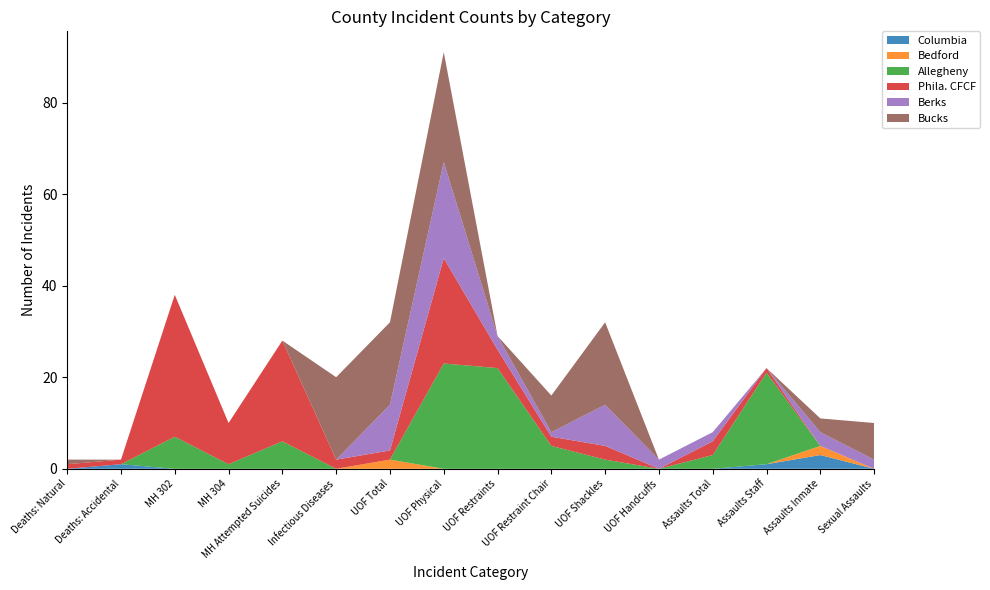

Reading left to right, list all the values displayed in this chart.

Columbia: Deaths: Natural=0	Deaths: Accidental=1	MH 302=0	MH 304=0	MH Attempted Suicides=0	Infectious Diseases=0	UOF Total=0	UOF Physical=0	UOF Restraints=0	UOF Restraint Chair=0	UOF Shackles=0	UOF Handcuffs=0	Assaults Total=0	Assaults Staff=1	Assaults Inmate=3	Sexual Assaults=0
Bedford: Deaths: Natural=0	Deaths: Accidental=0	MH 302=0	MH 304=0	MH Attempted Suicides=0	Infectious Diseases=0	UOF Total=2	UOF Physical=0	UOF Restraints=0	UOF Restraint Chair=0	UOF Shackles=0	UOF Handcuffs=0	Assaults Total=0	Assaults Staff=0	Assaults Inmate=2	Sexual Assaults=0
Allegheny: Deaths: Natural=0	Deaths: Accidental=0	MH 302=7	MH 304=1	MH Attempted Suicides=6	Infectious Diseases=0	UOF Total=0	UOF Physical=23	UOF Restraints=22	UOF Restraint Chair=5	UOF Shackles=2	UOF Handcuffs=0	Assaults Total=3	Assaults Staff=20	Assaults Inmate=0	Sexual Assaults=0
Phila. CFCF: Deaths: Natural=1	Deaths: Accidental=1	MH 302=31	MH 304=9	MH Attempted Suicides=22	Infectious Diseases=2	UOF Total=2	UOF Physical=23	UOF Restraints=4	UOF Restraint Chair=2	UOF Shackles=3	UOF Handcuffs=0	Assaults Total=3	Assaults Staff=1	Assaults Inmate=0	Sexual Assaults=0
Berks: Deaths: Natural=0	Deaths: Accidental=0	MH 302=0	MH 304=0	MH Attempted Suicides=0	Infectious Diseases=0	UOF Total=10	UOF Physical=21	UOF Restraints=3	UOF Restraint Chair=1	UOF Shackles=9	UOF Handcuffs=2	Assaults Total=2	Assaults Staff=0	Assaults Inmate=3	Sexual Assaults=2
Bucks: Deaths: Natural=1	Deaths: Accidental=0	MH 302=0	MH 304=0	MH Attempted Suicides=0	Infectious Diseases=18	UOF Total=18	UOF Physical=24	UOF Restraints=0	UOF Restraint Chair=8	UOF Shackles=18	UOF Handcuffs=0	Assaults Total=0	Assaults Staff=0	Assaults Inmate=3	Sexual Assaults=8